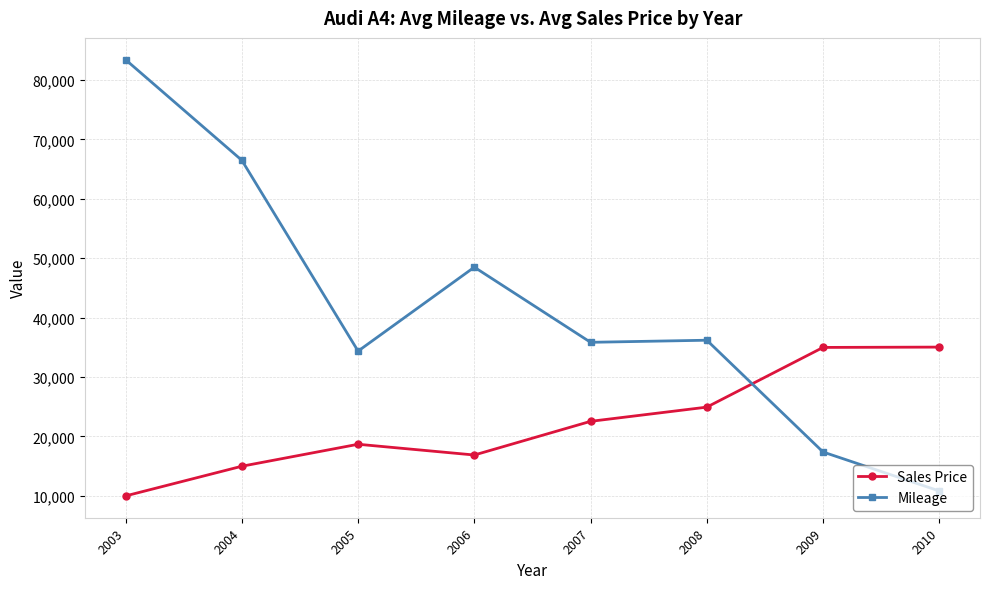

After their last crossing, which series has the higher values: Sales Price or Mileage?

Sales Price